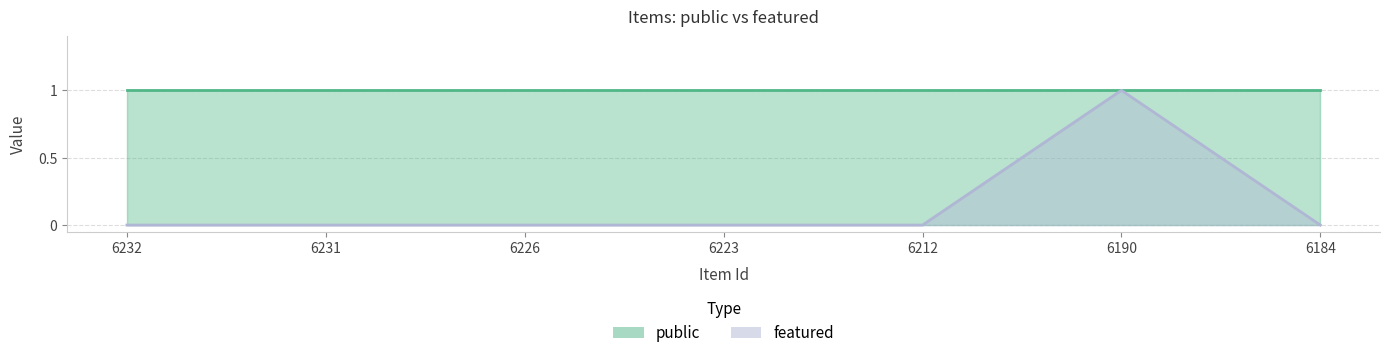

Count the values in the range 0 to 1.

7